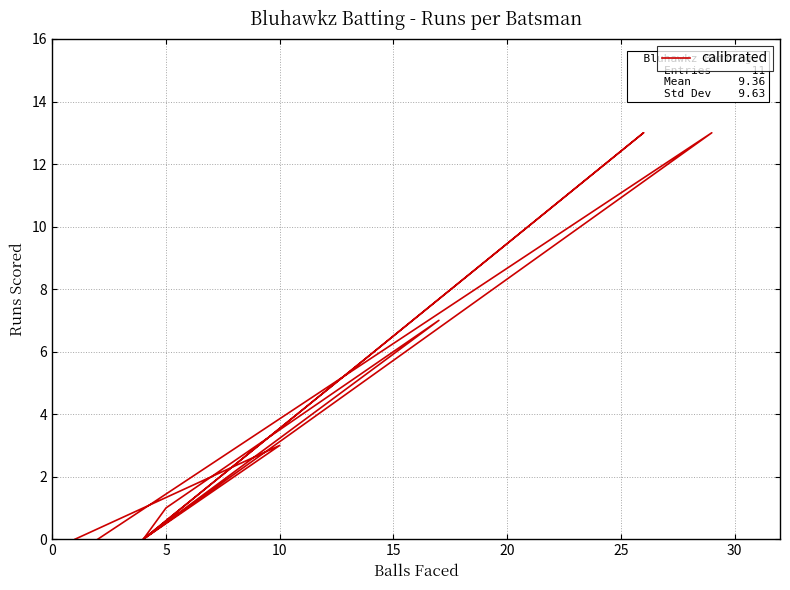

True or false: the data has more than 1 interior local peaks.

True